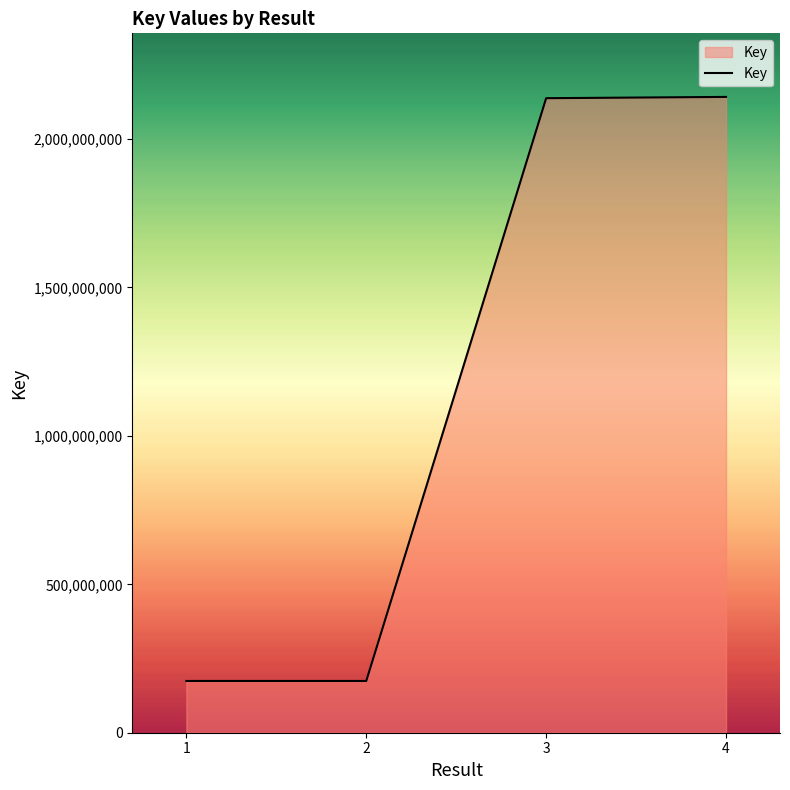

Where is the first local minimum?

2